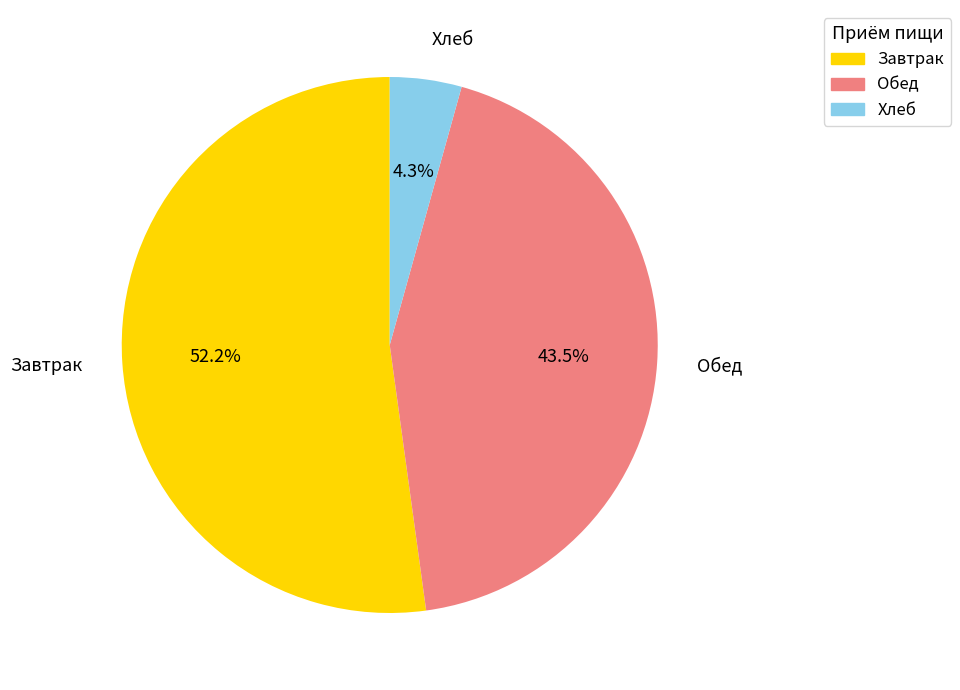

Rank the categories by value from lowest to highest.

Хлеб, Обед, Завтрак